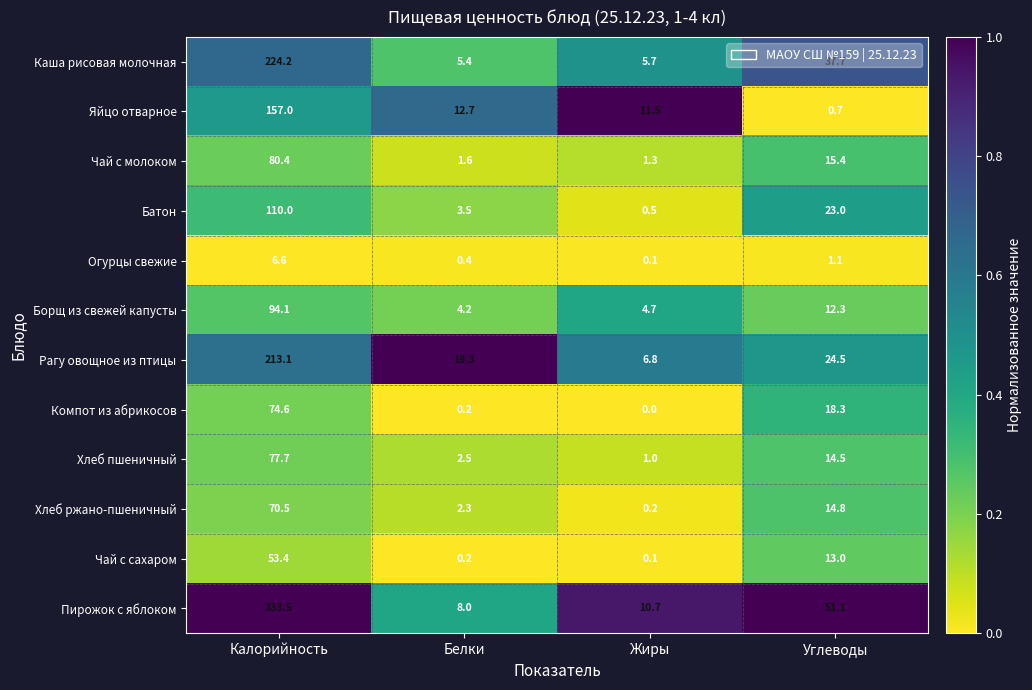

What is the approximate value of Чай с сахаром at Углеводы?

13.0